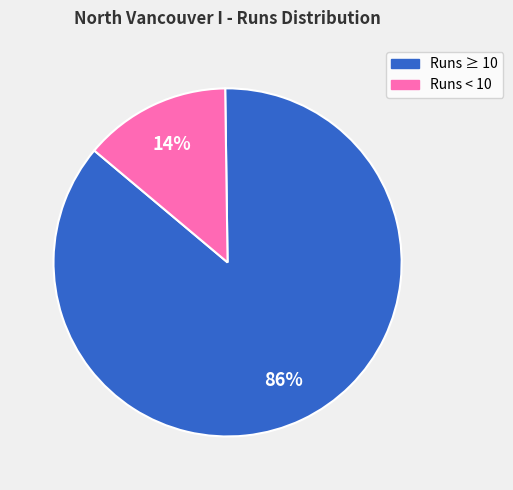

How many segments does this pie chart have?

2